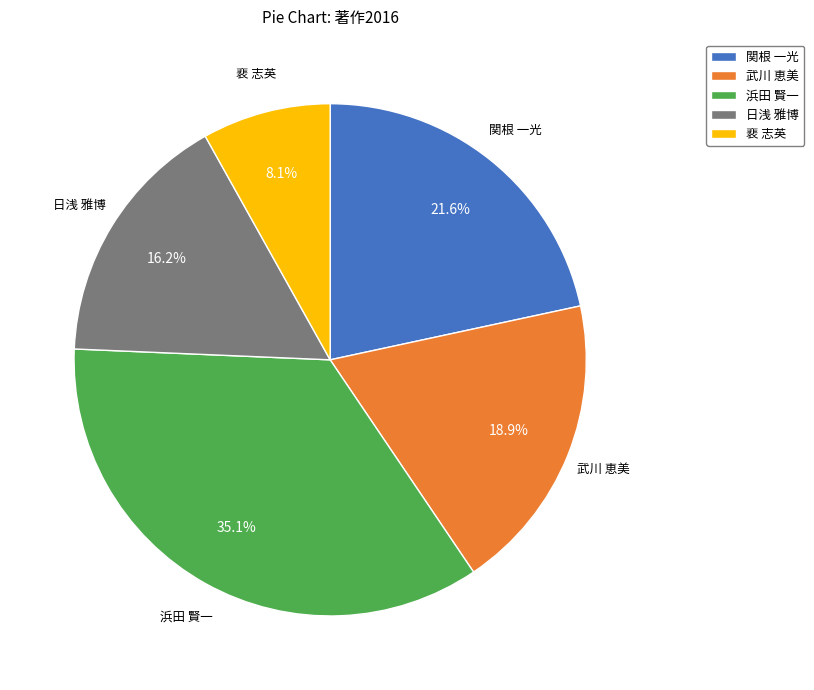

To the nearest percent, what portion does 関根 一光 represent?

22%